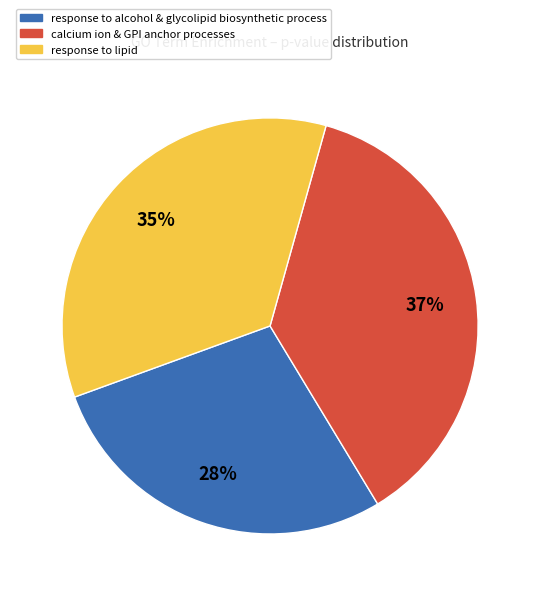

To the nearest percent, what is the difference between the largest and smallest slice percentages?

9%